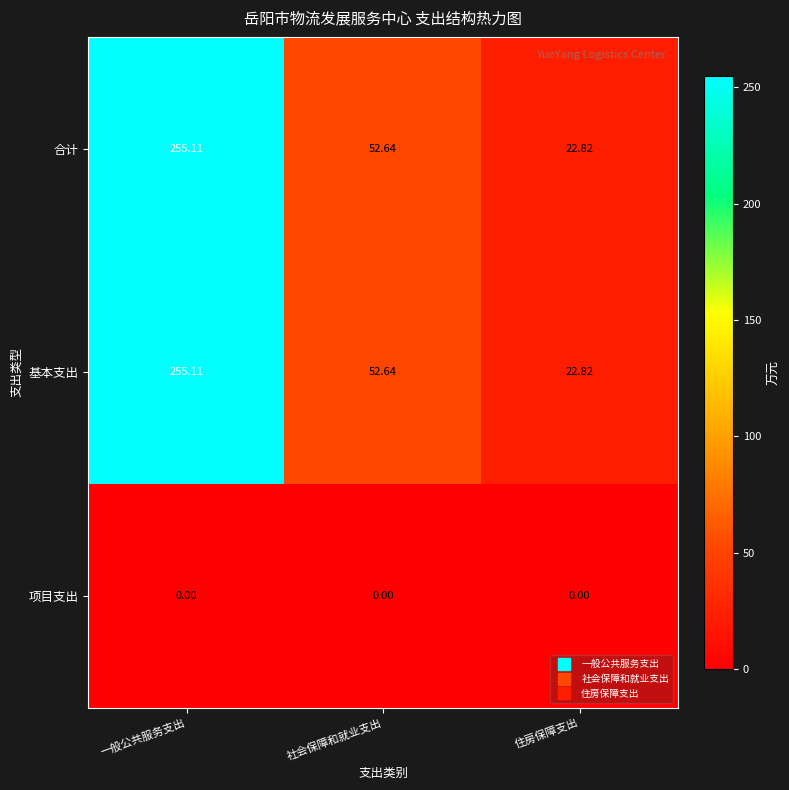

At which label does 合计 reach its minimum?

住房保障支出